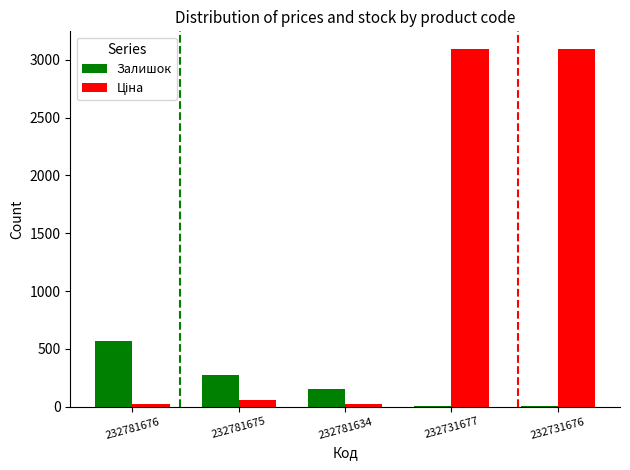

What is the greatest value displayed?

3091.2